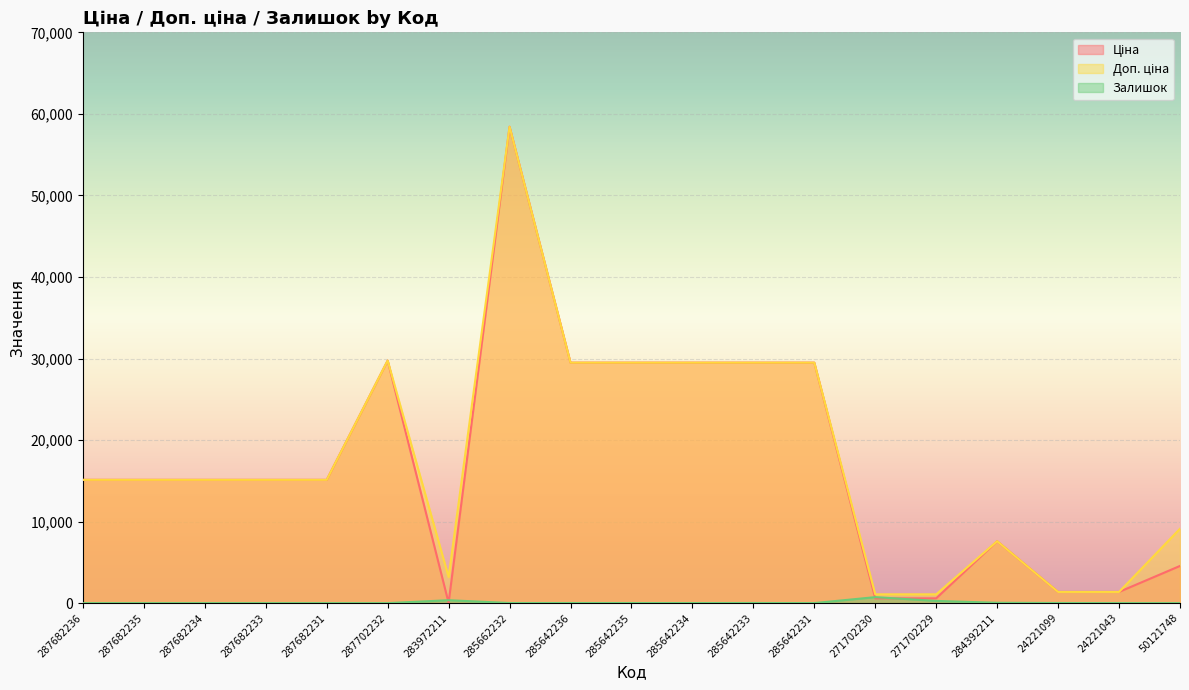

Does the chart display data point markers on the line(s)?

No